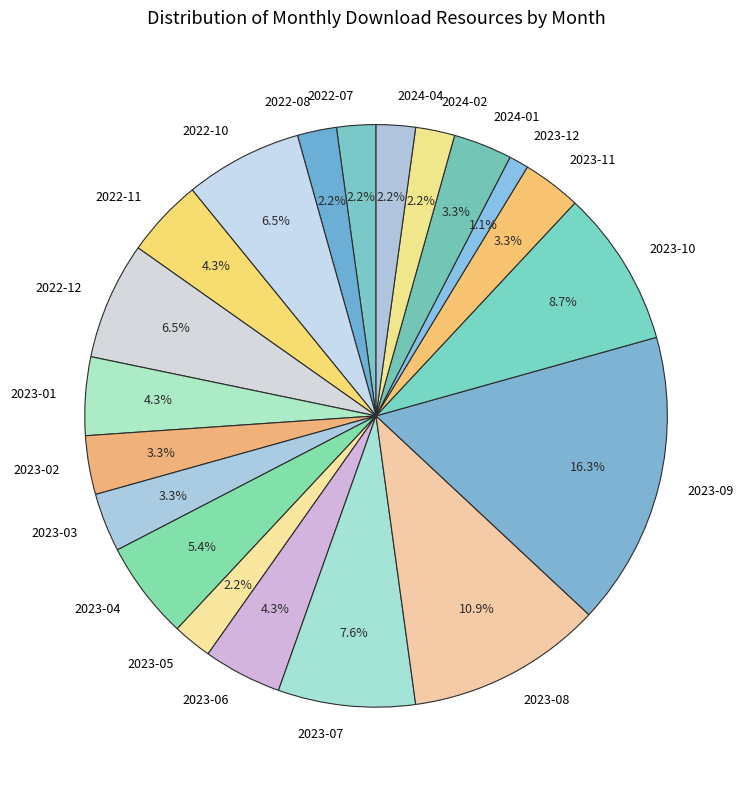

How much of the chart is everything except 2024-04?

97.8%